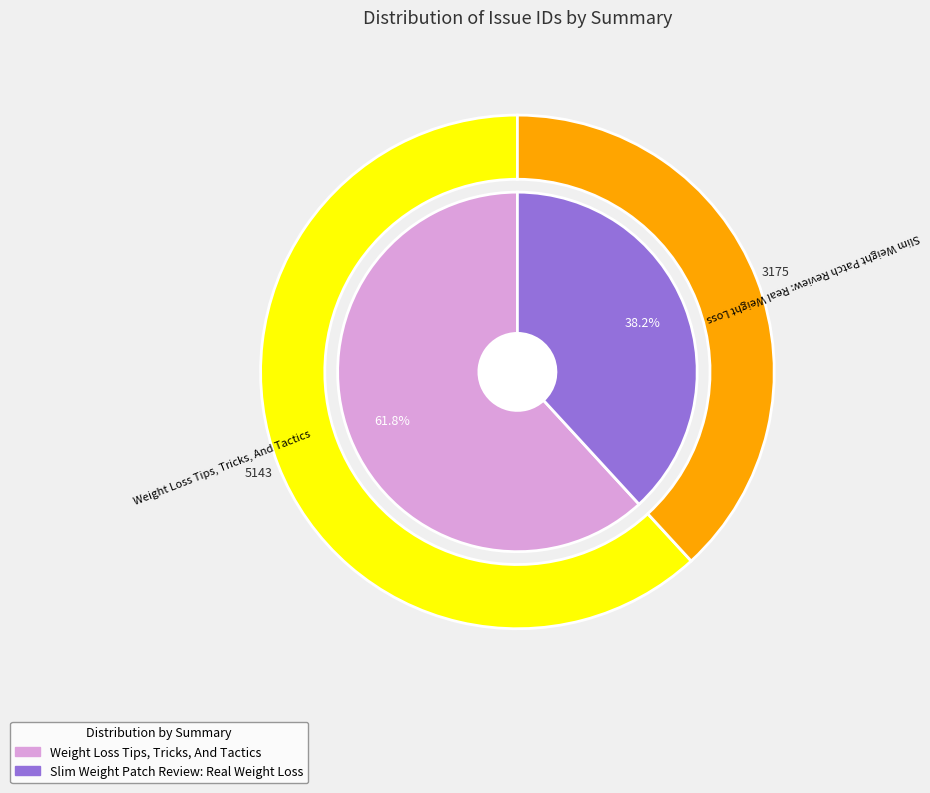

What percentage do Slim Weight Patch Review: Real Weight Loss and Weight Loss Tips, Tricks, And Tactics together represent?

100.0%